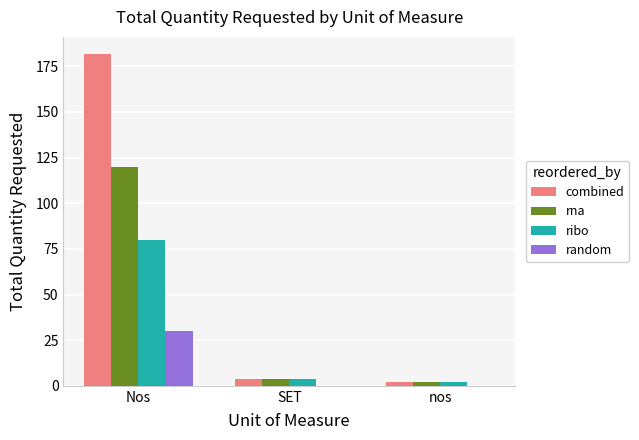

What is the maximum value shown in the chart?

182